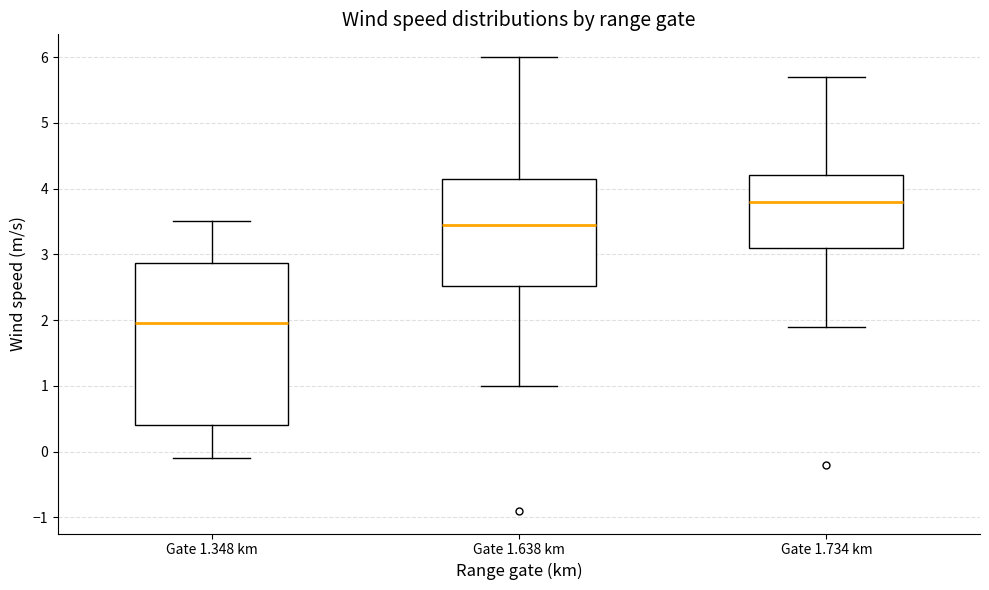

Where does the median line of the box for Gate 1.638 km sit on the y-axis? The values are not printed on the chart, so give them approximately, as read against the axis.

3.5